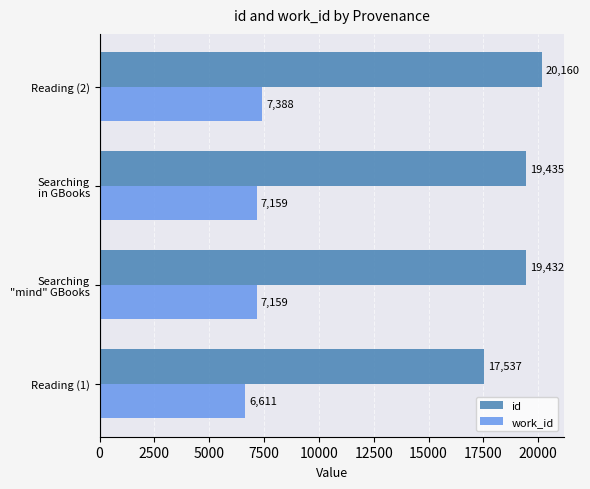

The value of work_id at Reading (2) is 3686. True or false?

False